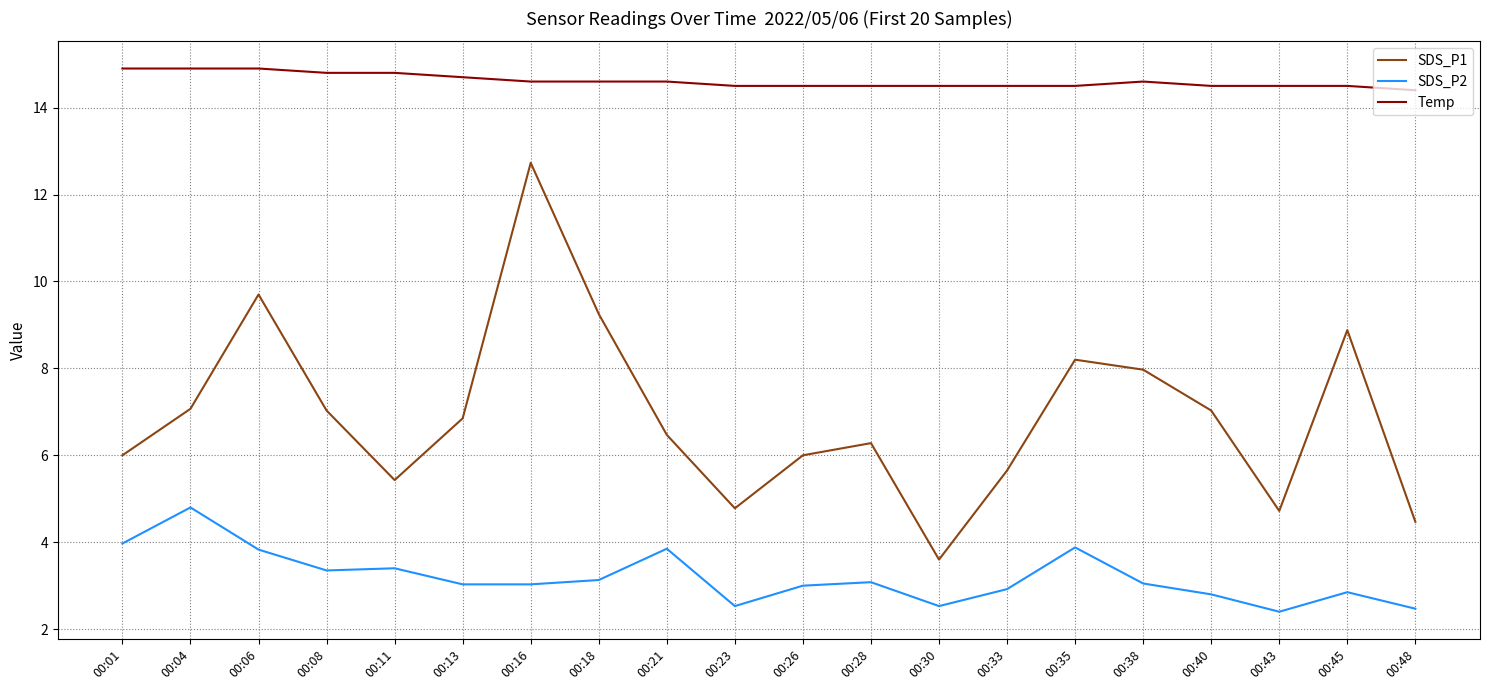

True or false: Temp and SDS_P1 cross at least once.

False